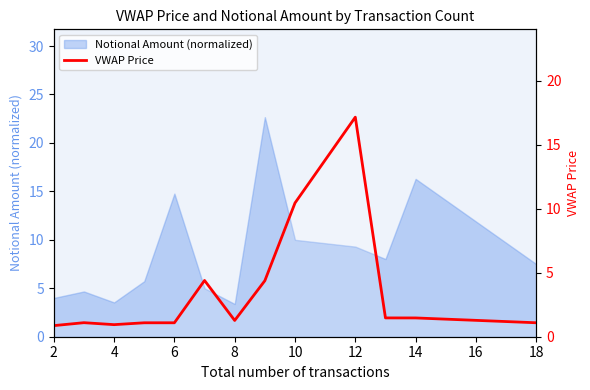

Count the number of values greater than 1.

11